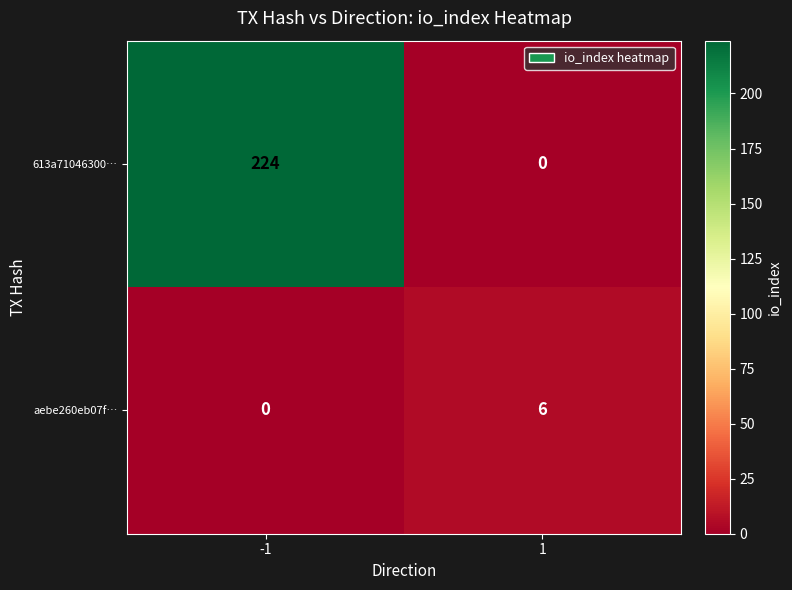

Reading left to right, extract all data points from this chart.

613a71046300…: -1=224	1=0
aebe260eb07f…: -1=0	1=6